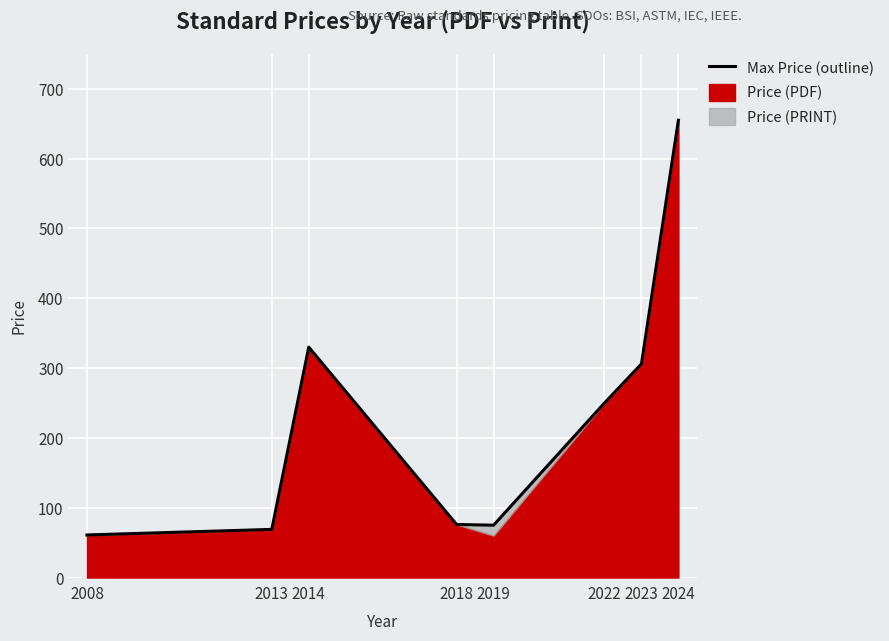

How many data points are less than 250?

4